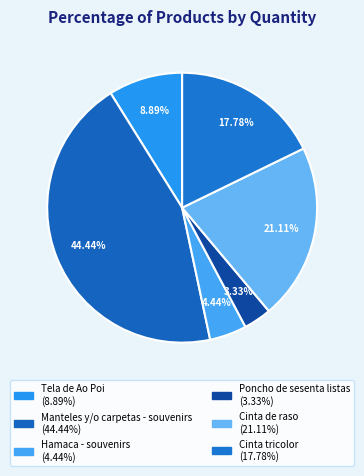

How many slices are in this pie chart?

6